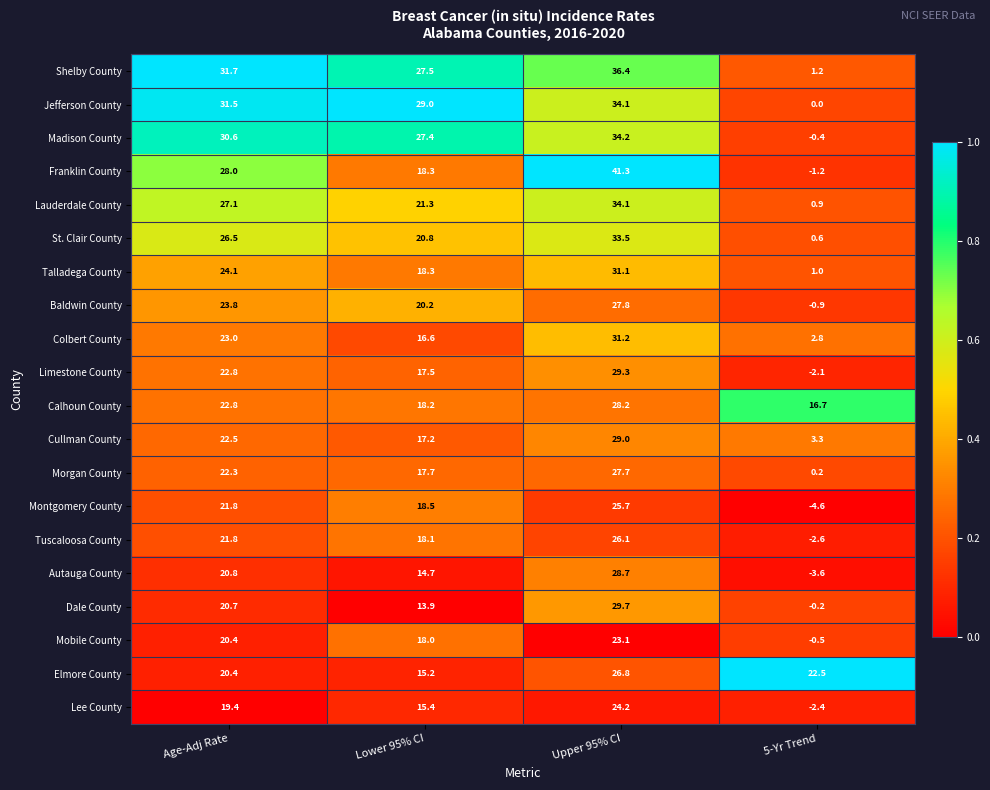

At 5-Yr Trend, list the series in order from smallest to largest.

Montgomery County, Autauga County, Tuscaloosa County, Lee County, Limestone County, Franklin County, Baldwin County, Mobile County, Madison County, Dale County, Jefferson County, Morgan County, St. Clair County, Lauderdale County, Talladega County, Shelby County, Colbert County, Cullman County, Calhoun County, Elmore County